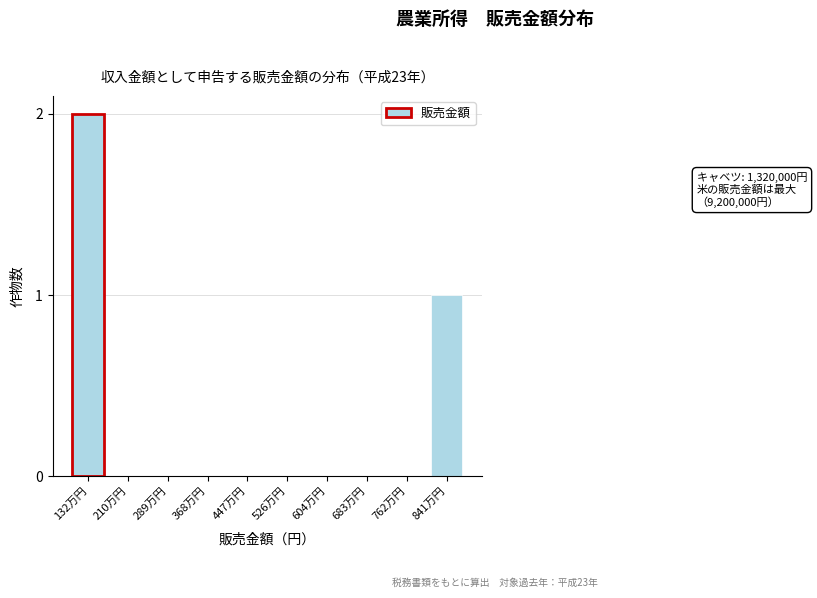

Reading left to right, what are all the values shown in this chart?

132万円=2	210万円=0	289万円=0	368万円=0	447万円=0	526万円=0	604万円=0	683万円=0	762万円=0	841万円=1